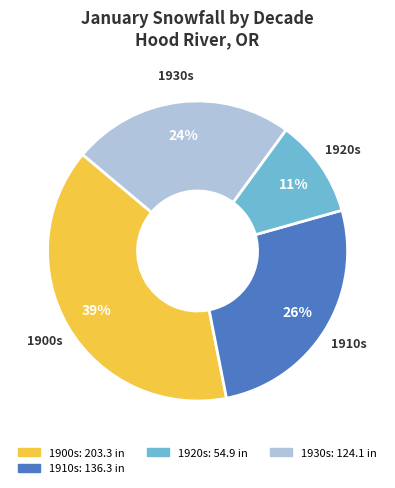

Is there any slice that represents more than half of the pie?

No